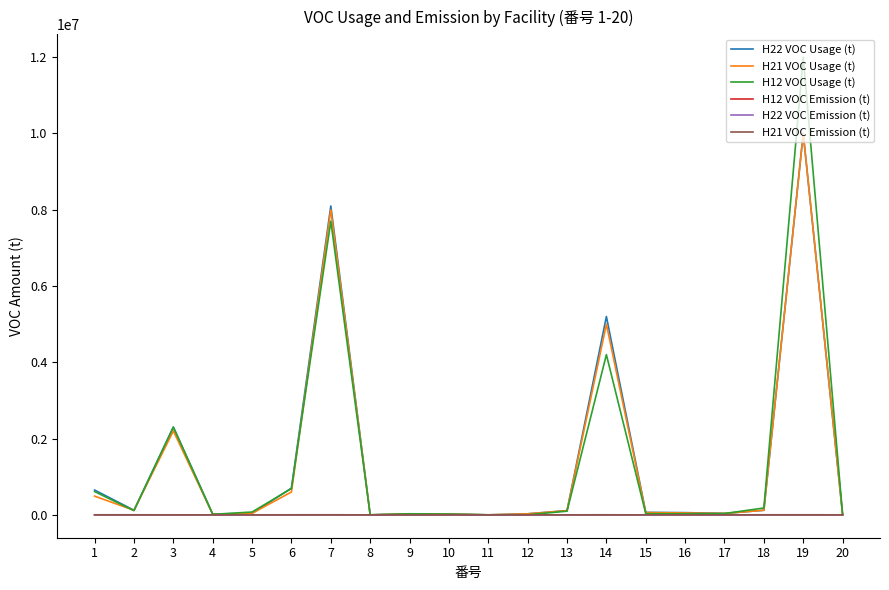

Is the value of H12 VOC Usage (t) at 4 greater than the value of H21 VOC Usage (t) at 1?

No